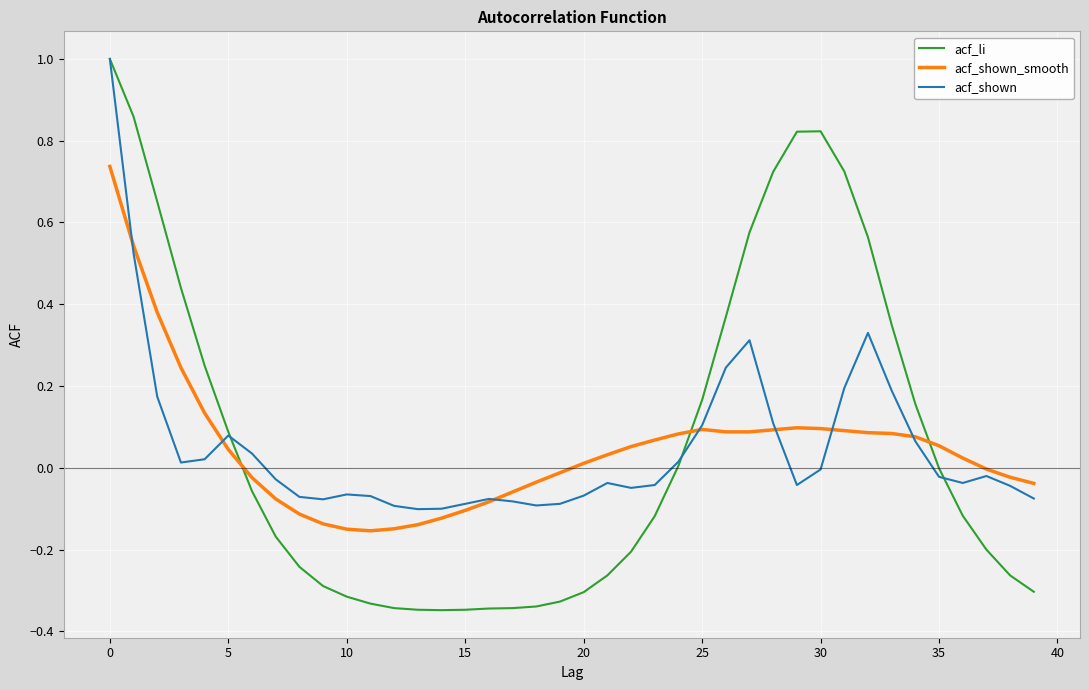

Which series has the widest spread of values?

acf_li